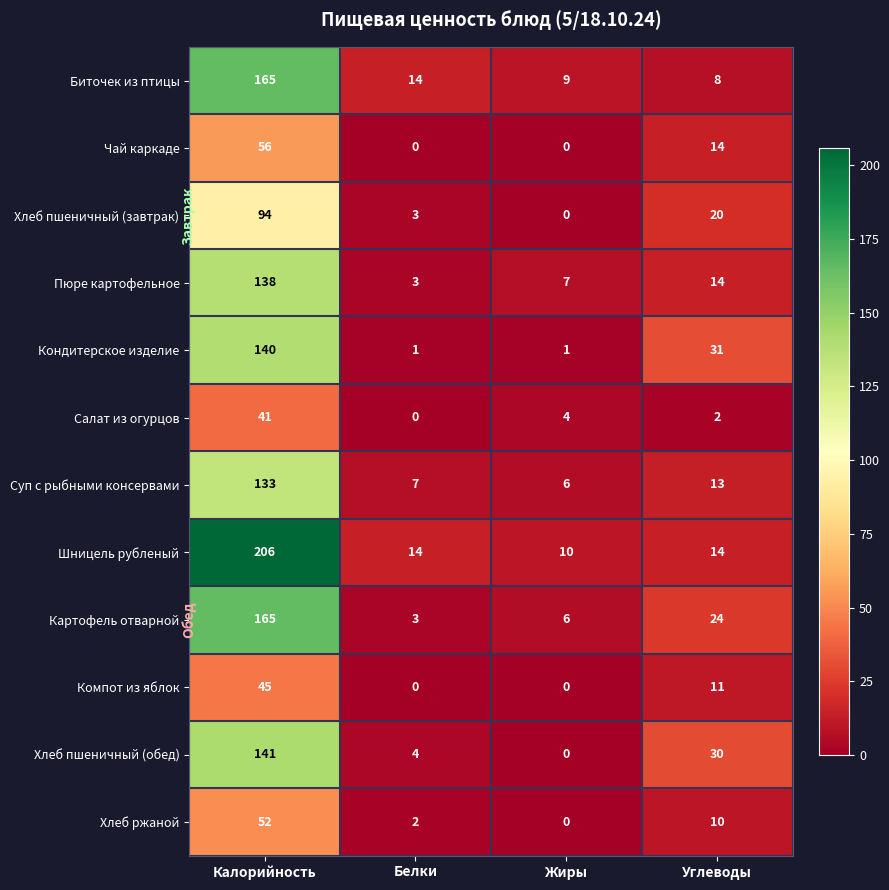

What is the maximum value for Хлеб пшеничный (обед)?

141